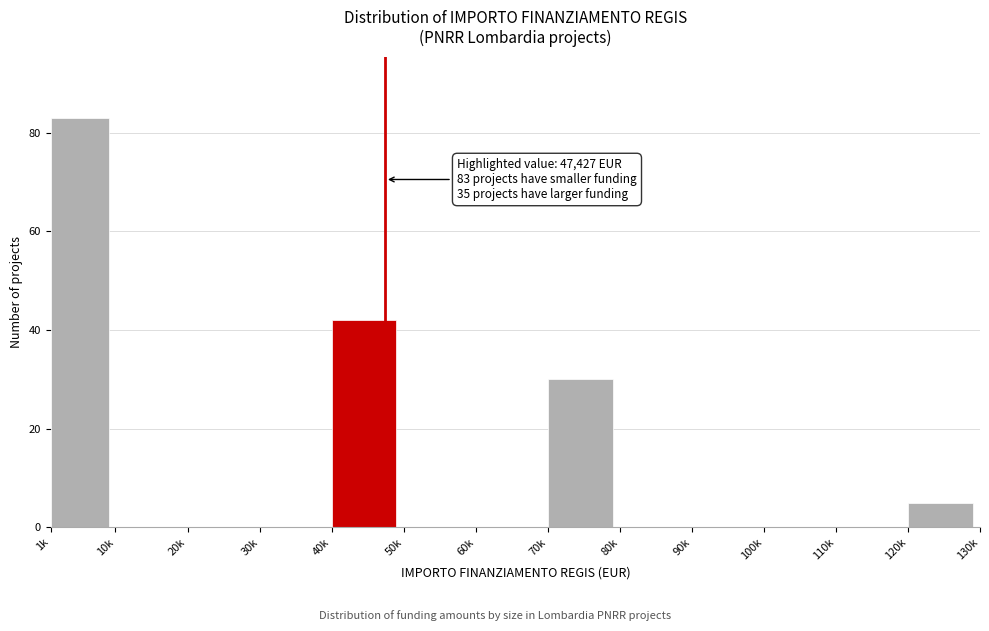

Reading left to right, what are all the values shown in this chart?

1k=83	10k=0	20k=0	30k=0	40k=42	50k=0	60k=0	70k=30	80k=0	90k=0	100k=0	110k=0	120k=5